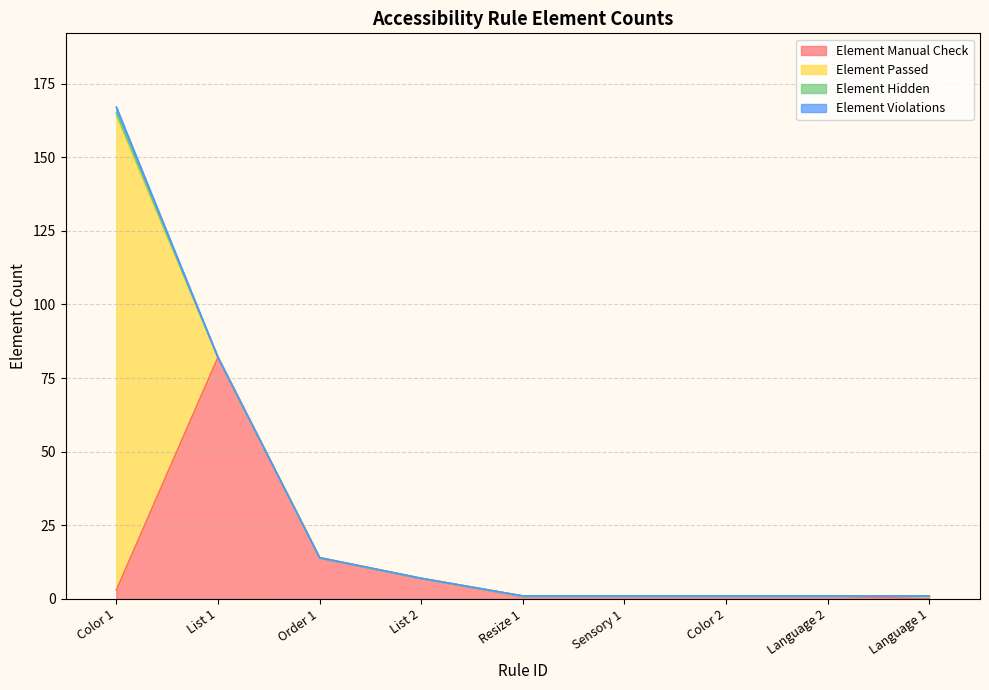

Does the chart have visible grid lines?

Yes